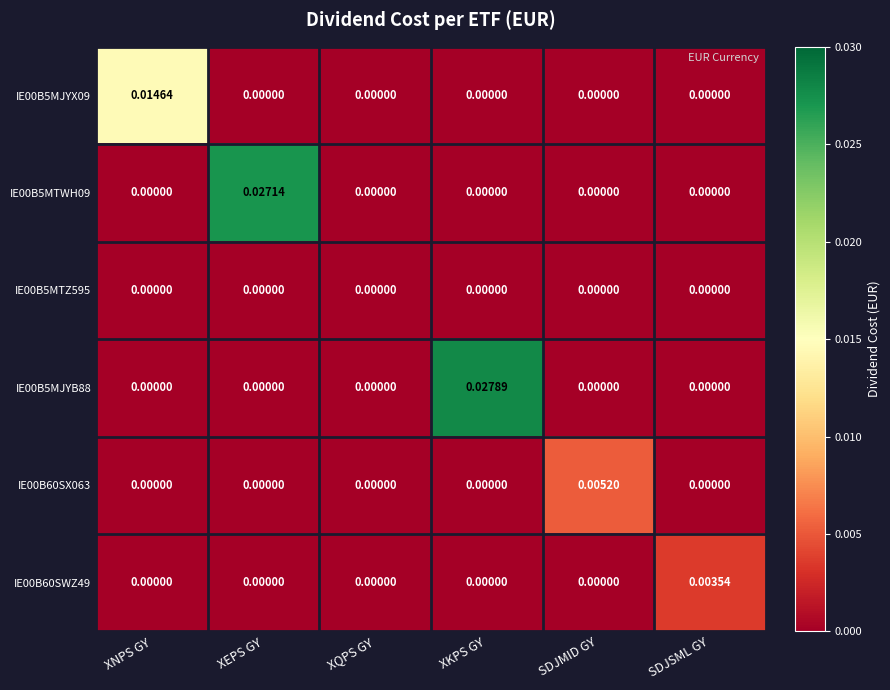

At which category is the sum across all series the highest?

XKPS GY